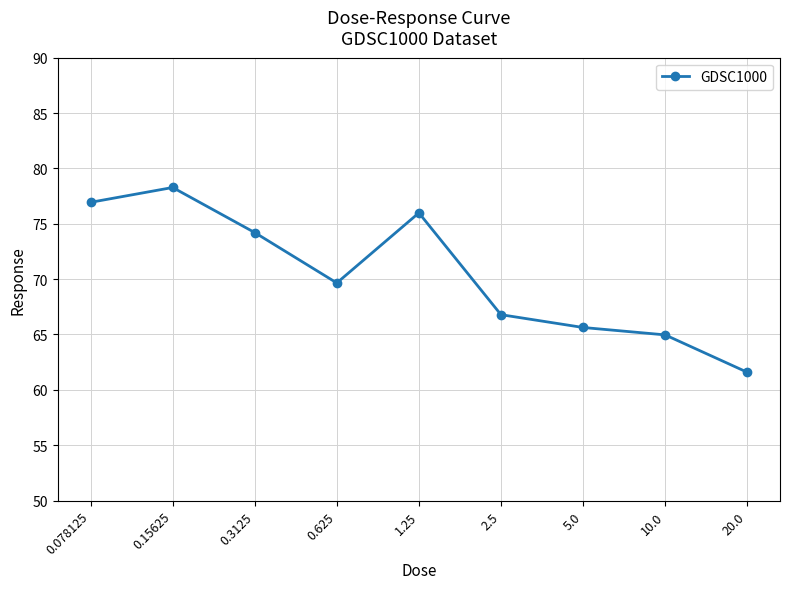

What is the maximum value shown in the chart?

78.3